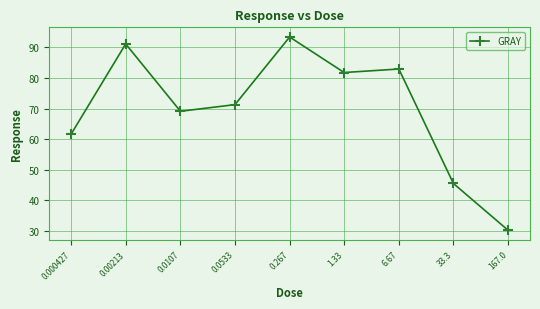

Rank the categories by value from highest to lowest.

0.267, 0.00213, 6.67, 1.33, 0.0533, 0.0107, 0.000427, 33.3, 167.0